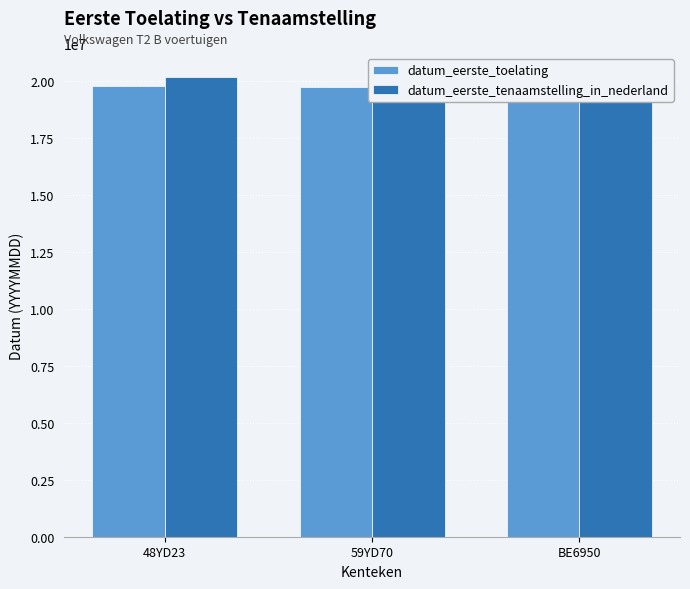

What is the sum of all datum_eerste_toelating values?

59280857